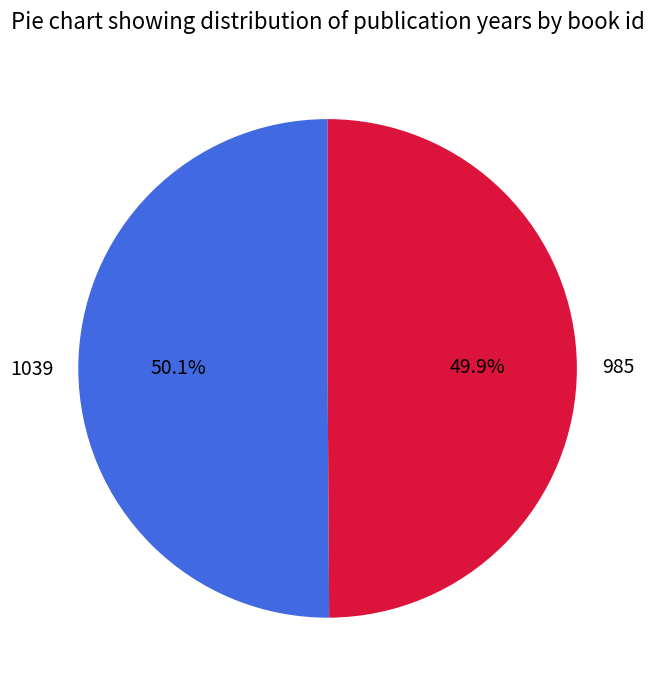

Approximately how many times larger is the value at 985 compared to 1039?

1.0